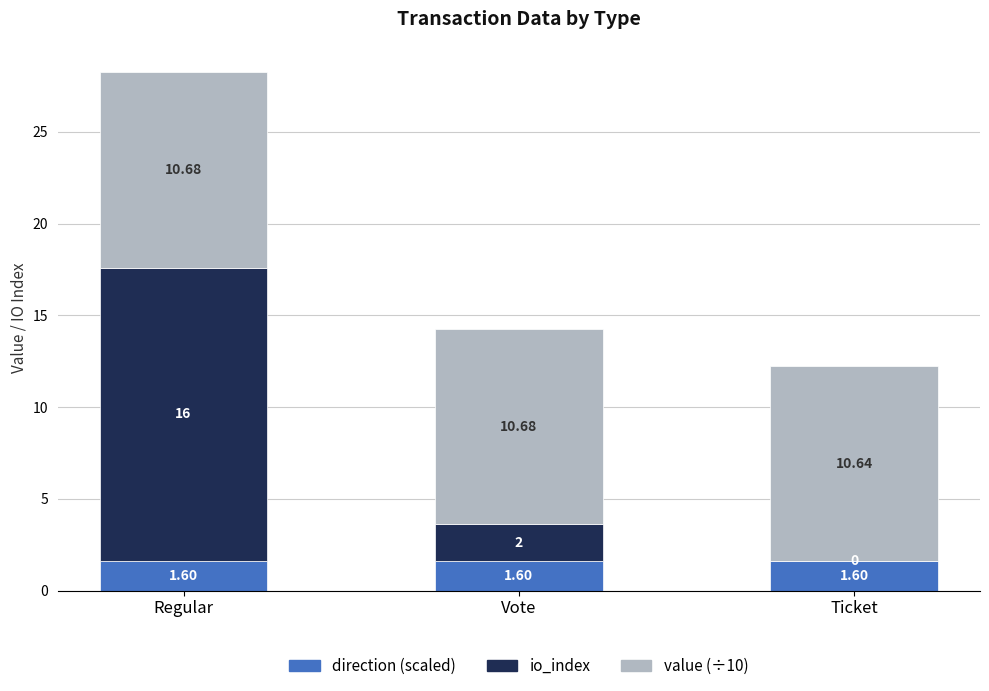

What is the total value across all series at Ticket?

12.2